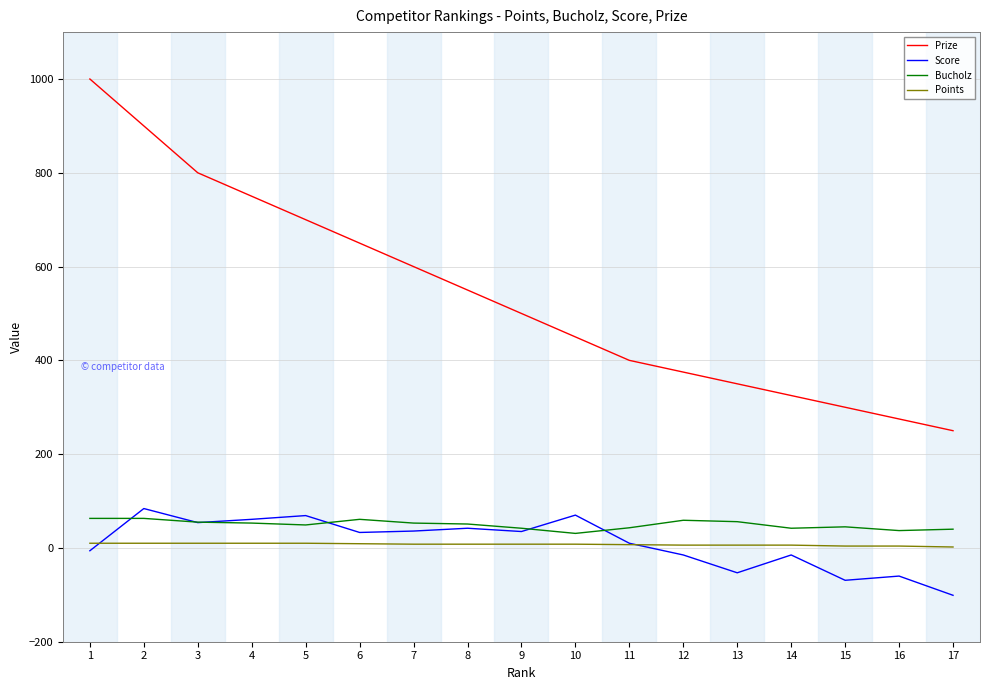

At which label does Prize first exceed 500?

1